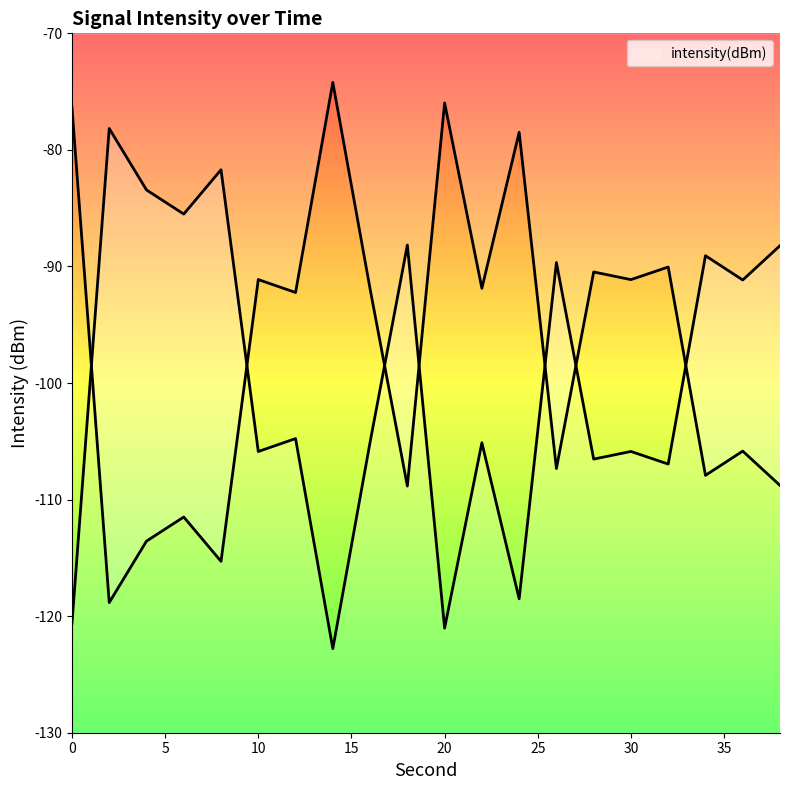

Reading left to right, transcribe all the data shown in this chart.

0=-120.6	2=-78.2	4=-83.4	6=-85.5	8=-81.7	10=-105.9	12=-104.8	14=-122.8	16=-105.1	18=-88.2	20=-121.0	22=-105.1	24=-118.5	26=-89.7	28=-106.5	30=-105.9	32=-107.0	34=-89.1	36=-91.2	38=-88.2